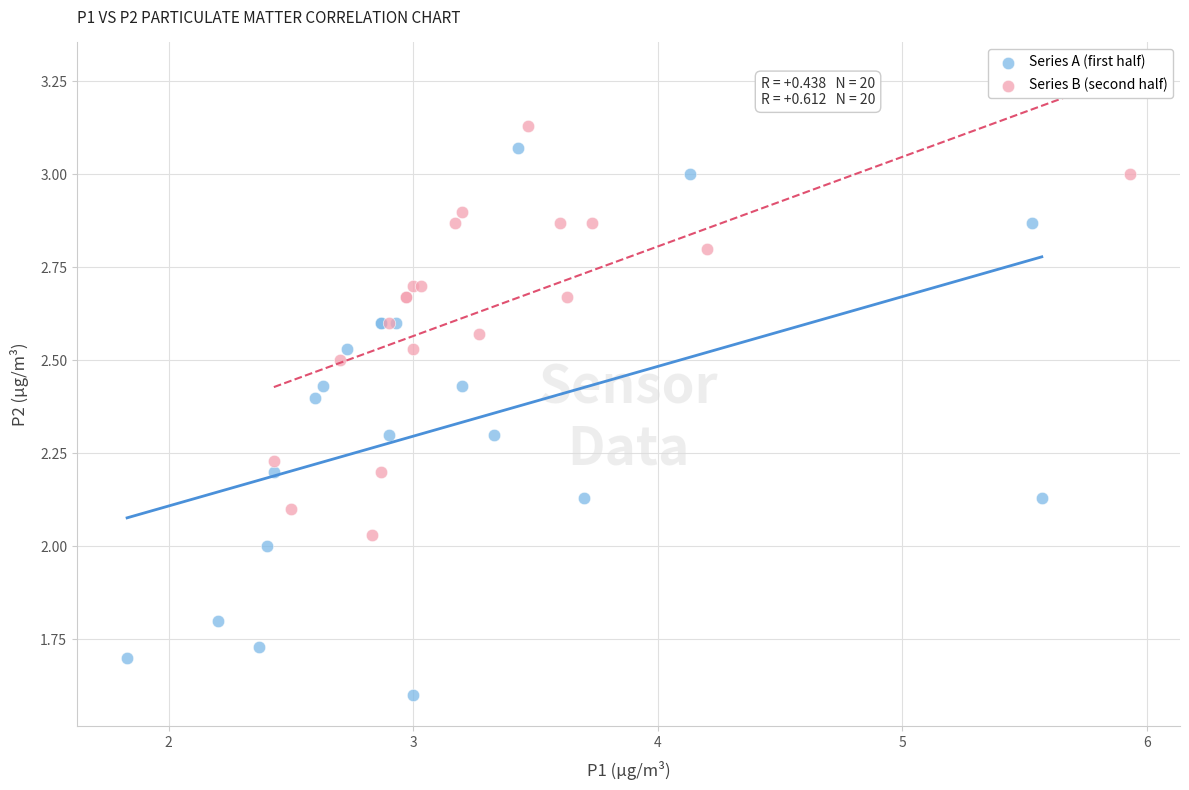

Which series contains the lowest Y value?

Series A (first half)